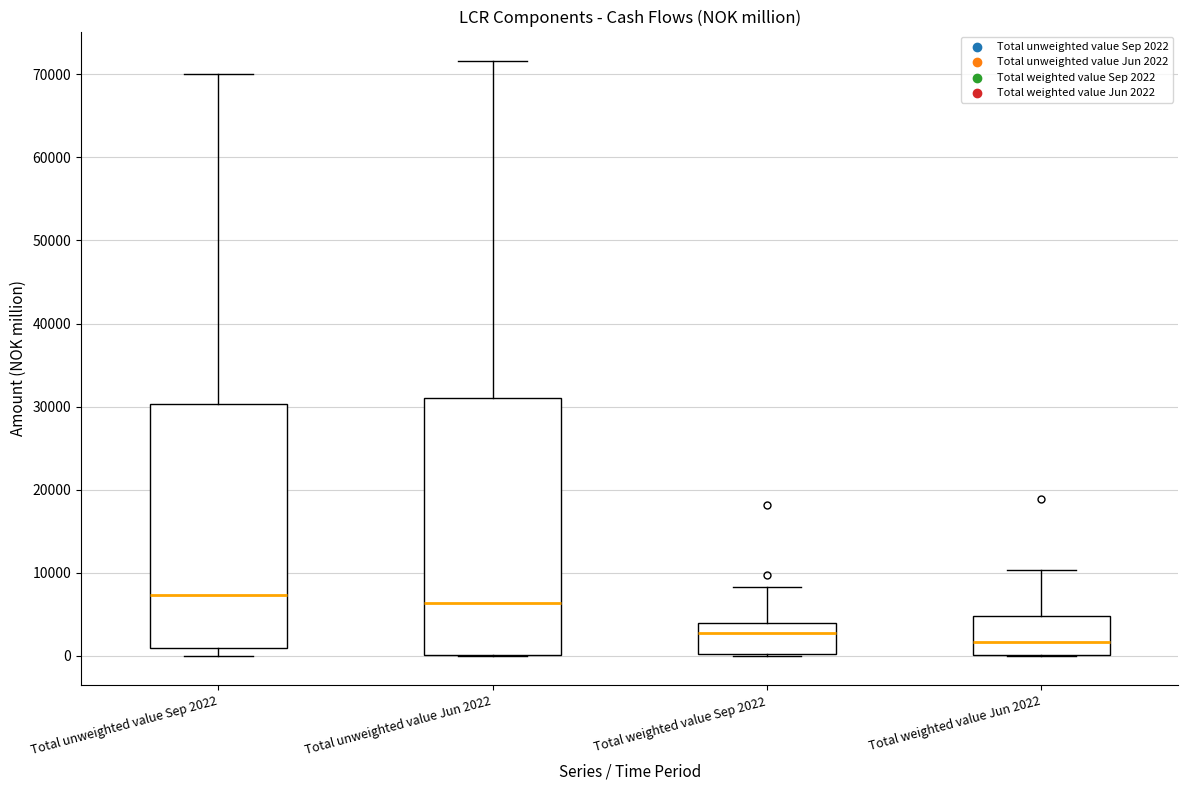

Reading left to right, read every box against the y-axis: the position of its median line, the range the box covers, and the ends of its whiskers. The values are not printed on the chart, so give them approximately, as read against the axis.

Total unweighted value Sep 2022: median 7000, box 1000 to 30000, whiskers 0 to 70000
Total unweighted value Jun 2022: median 6000, box 0 to 31000, whiskers 0 to 72000
Total weighted value Sep 2022: median 3000, box 0 to 4000, whiskers 0 to 8000
Total weighted value Jun 2022: median 2000, box 0 to 5000, whiskers 0 to 10000